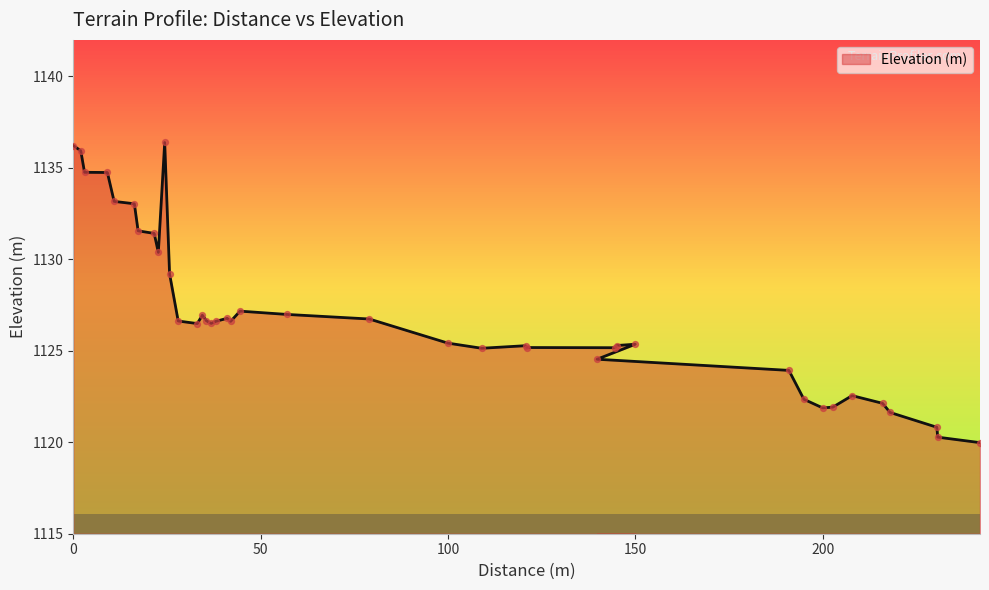

Between 79 and 24.4, which is larger?

24.4